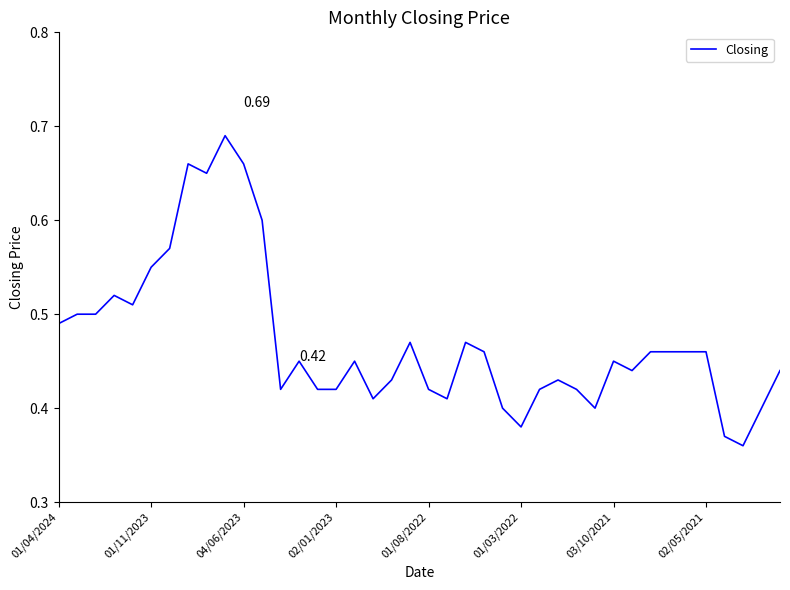

What is the difference between the maximum and minimum values?

0.3